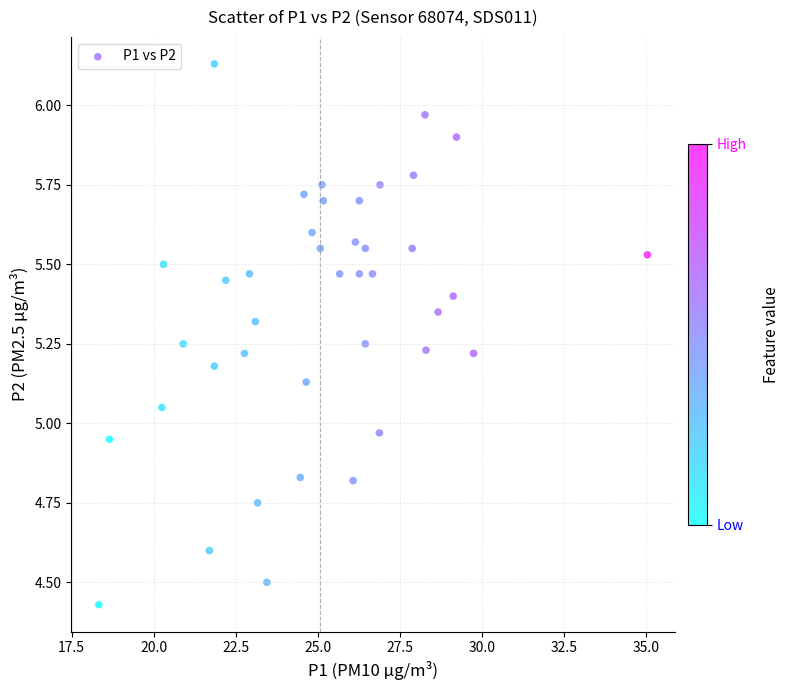

What is the range of X values (max minus min)?

16.7